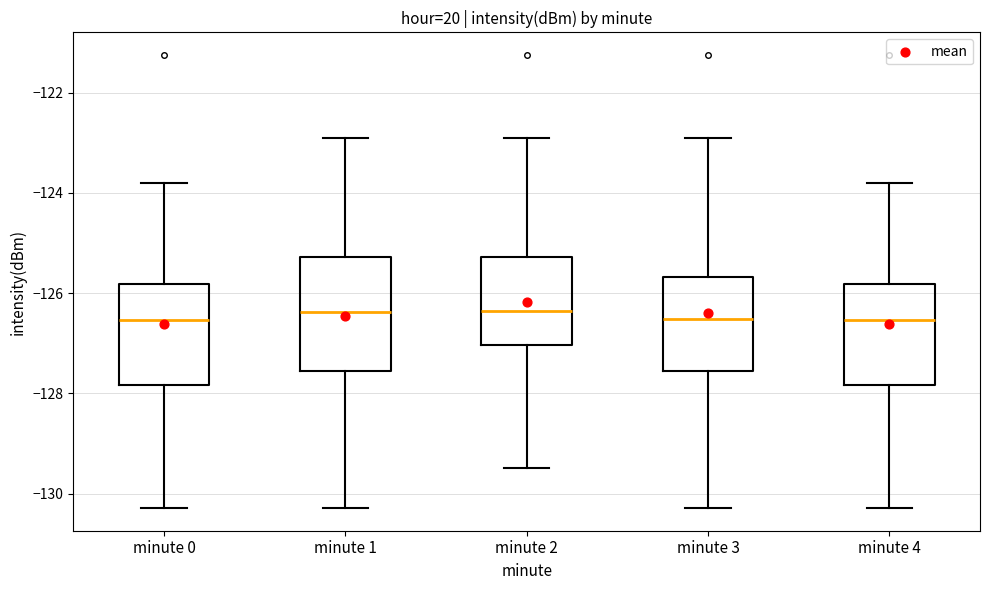

Reading left to right, read every box against the y-axis: the position of its median line, the range the box covers, and the ends of its whiskers. The values are not printed on the chart, so give them approximately, as read against the axis.

minute 0: median -126.6, box -127.8 to -125.8, whiskers -130.2 to -123.8
minute 1: median -126.4, box -127.6 to -125.2, whiskers -130.2 to -122.8
minute 2: median -126.4, box -127.0 to -125.2, whiskers -129.4 to -122.8
minute 3: median -126.6, box -127.6 to -125.6, whiskers -130.2 to -122.8
minute 4: median -126.6, box -127.8 to -125.8, whiskers -130.2 to -123.8